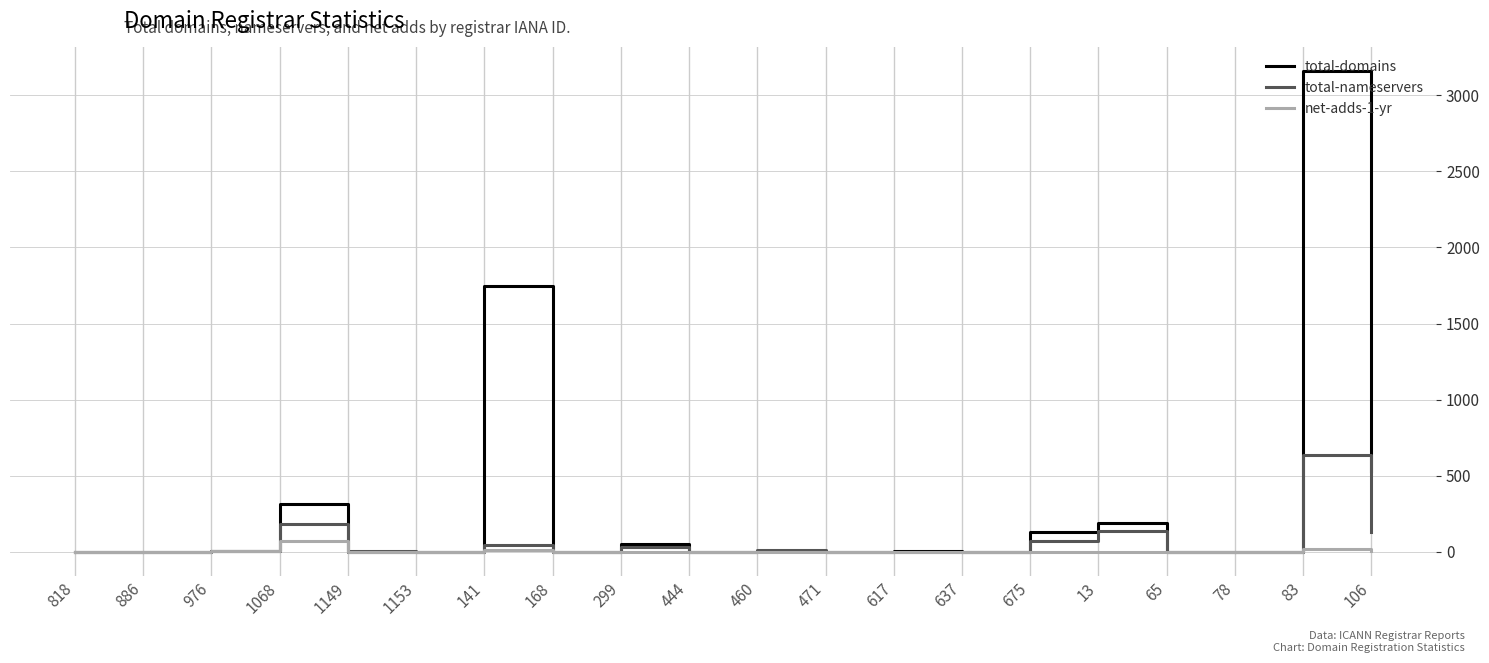

Which series changed the most between 471 and 106?

total-domains